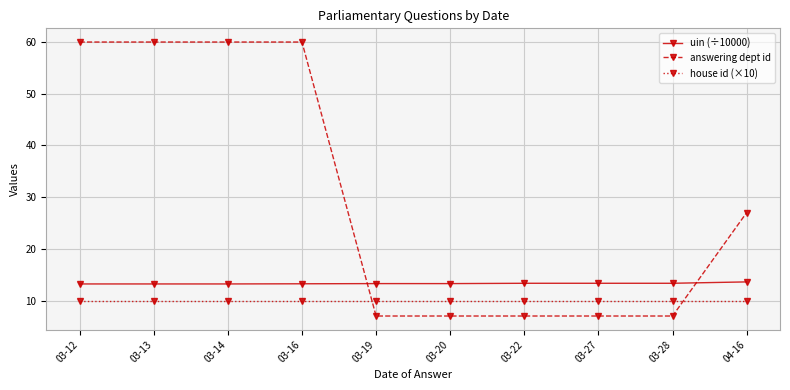

Count the number of categories in the chart.

10